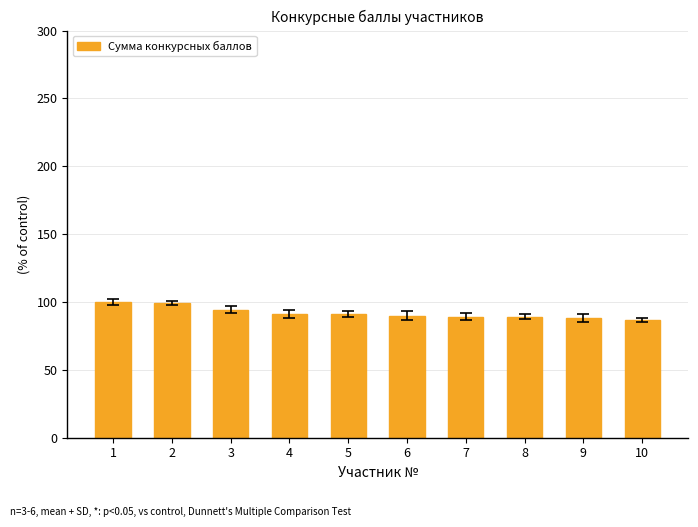

What is the value of the 3rd bar from the left?

94.2